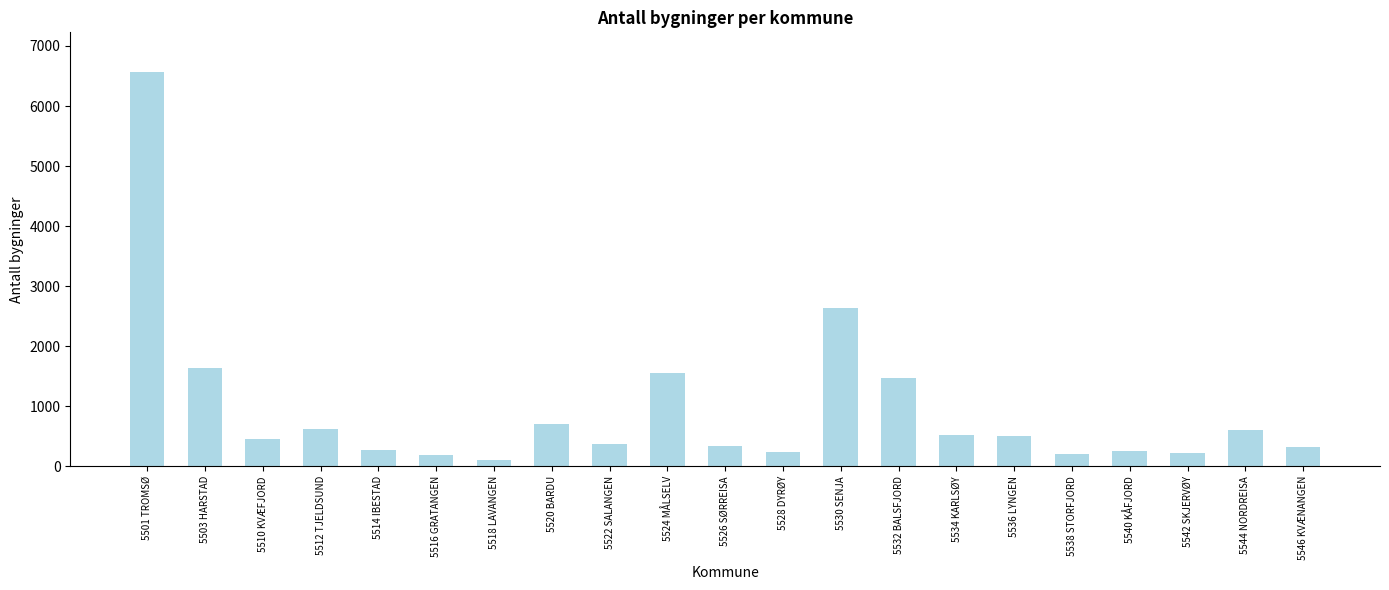

What position from the right is 5544 NORDREISA?

2